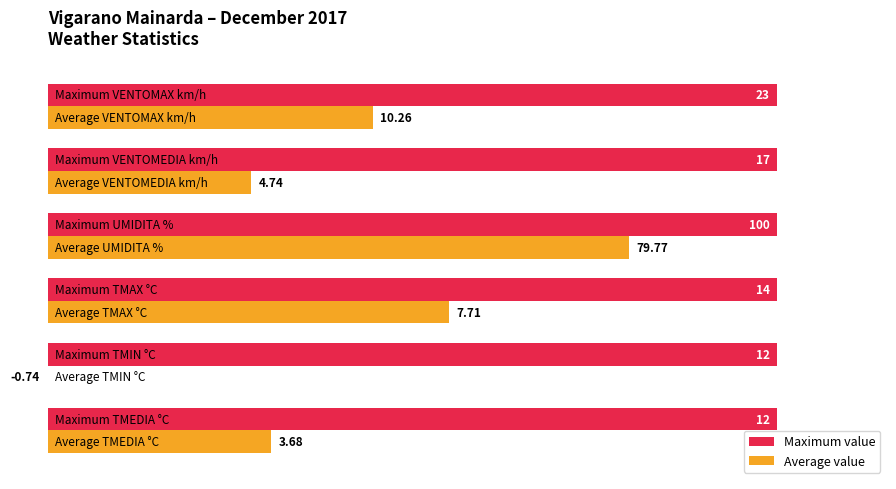

Between 60 and 100, which series saw the biggest shift?

Average value